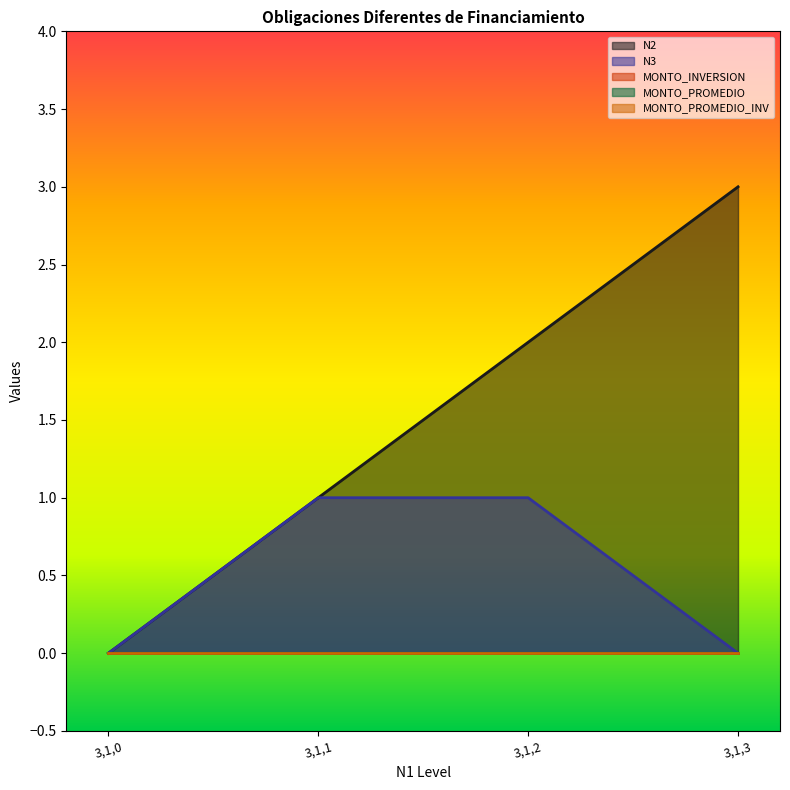

List the series in order of their peak value, lowest first.

MONTO_INVERSION, MONTO_PROMEDIO, MONTO_PROMEDIO_INV, N3, N2